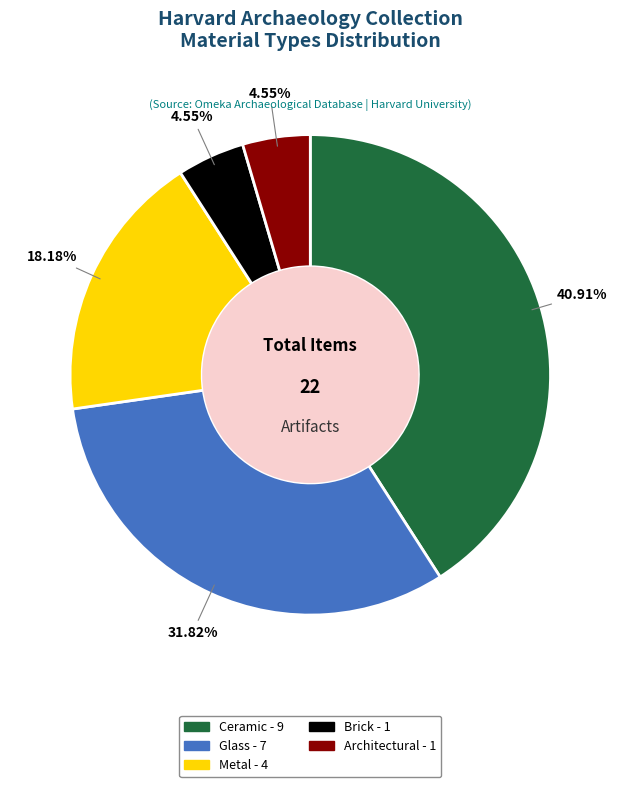

To the nearest percent, what portion does Brick represent?

5%